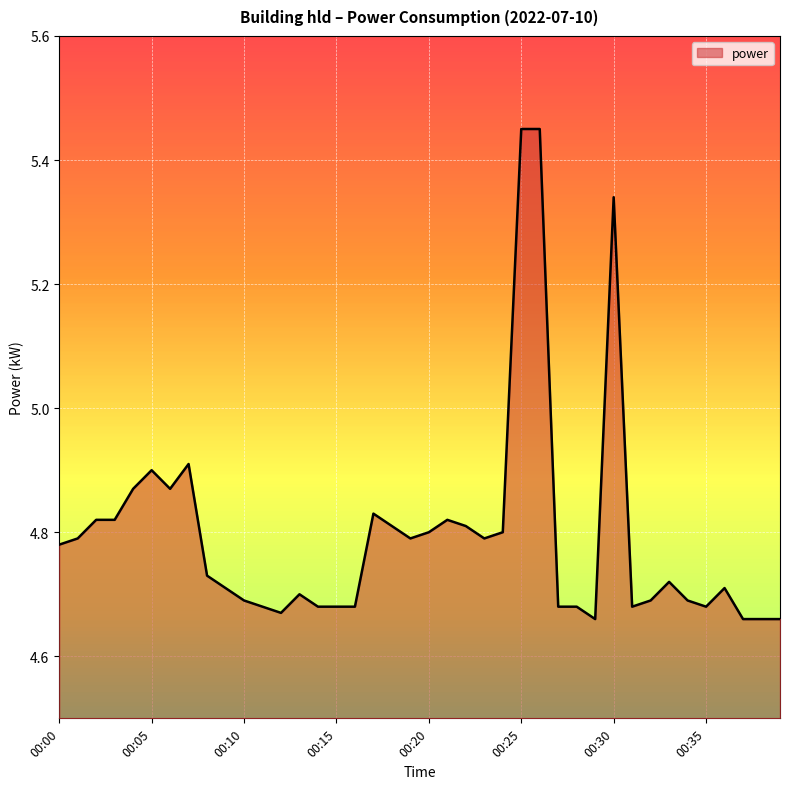

What is the difference between the maximum and minimum values?

0.8